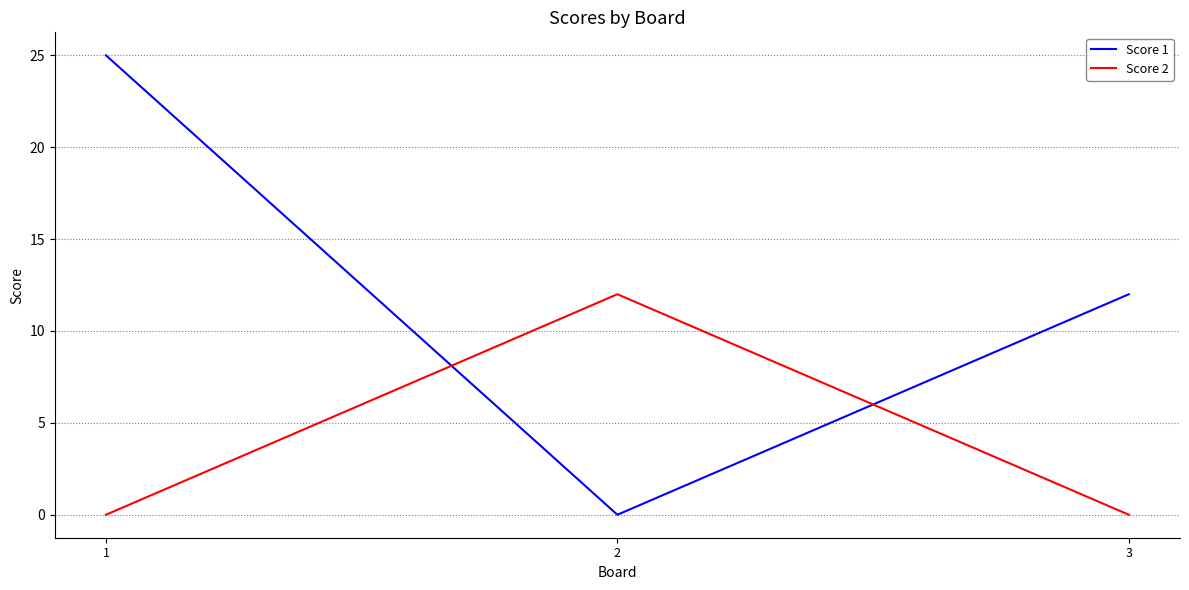

Is it true that Score 2 equals 0 at 1?

True